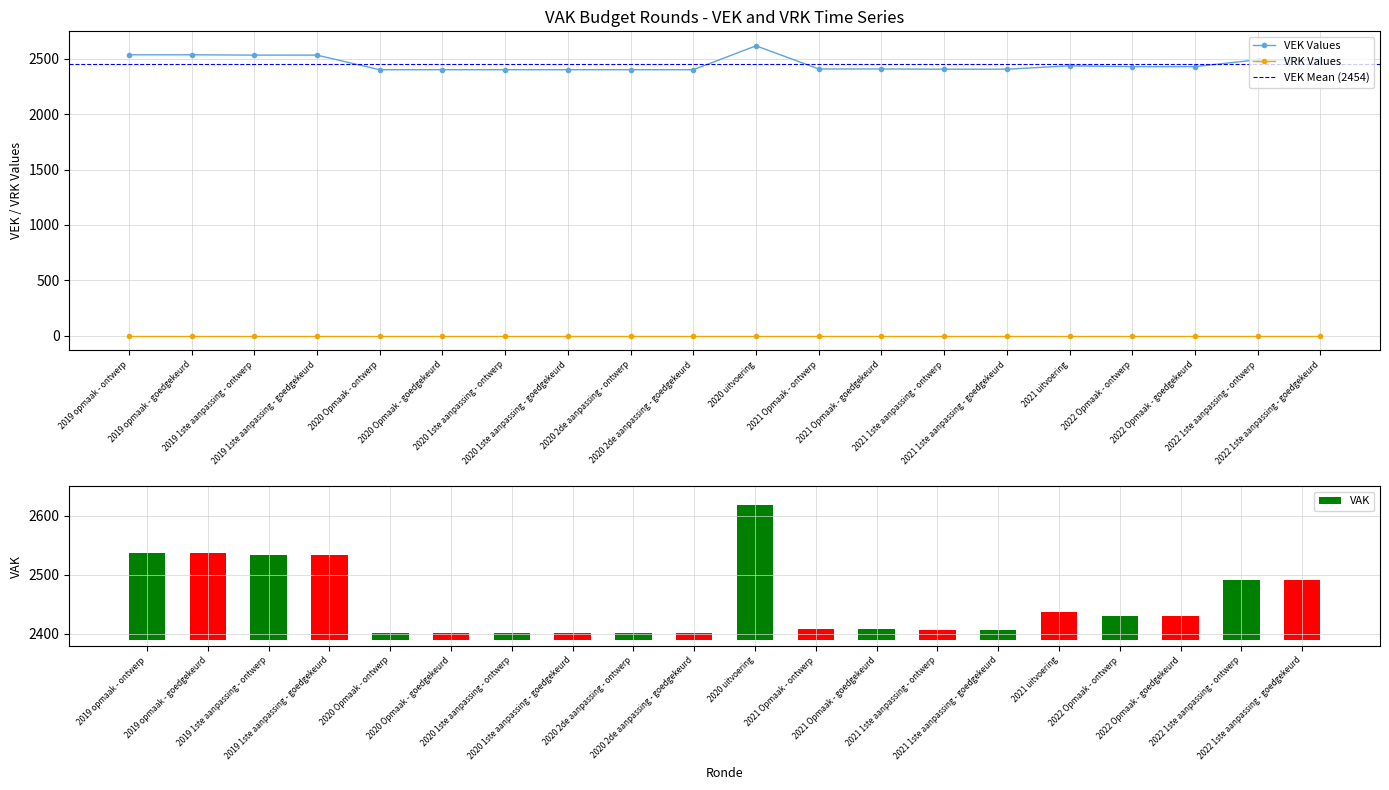

Reading left to right, extract all data points from this chart.

2537	2537	2534	2534	2402	2402	2402	2402	2402	2402	2618	2409	2409	2407	2407	2437	2430	2430	2492	2492